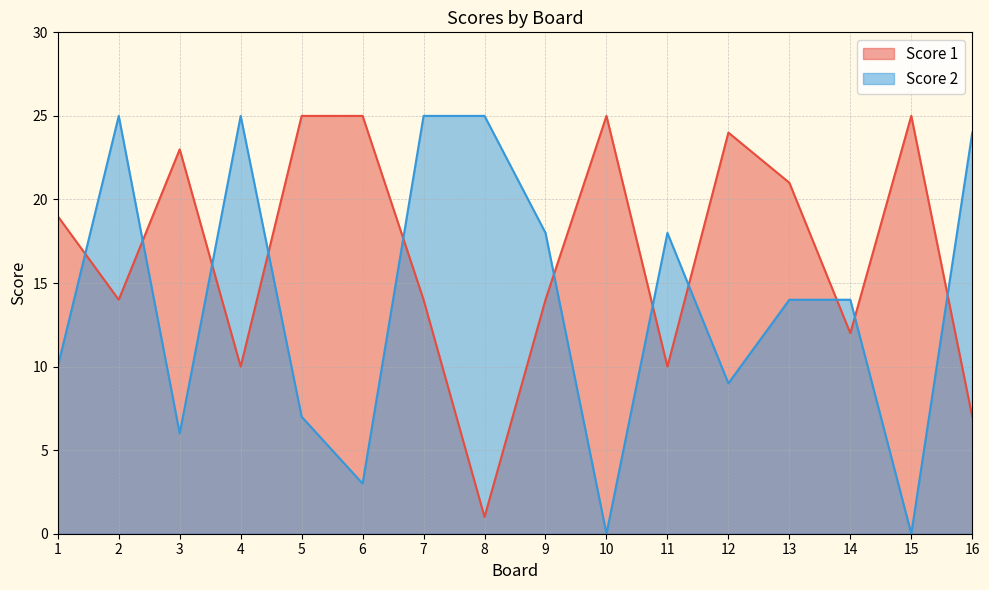

Rank the series by their maximum value, from lowest to highest.

Score 1, Score 2